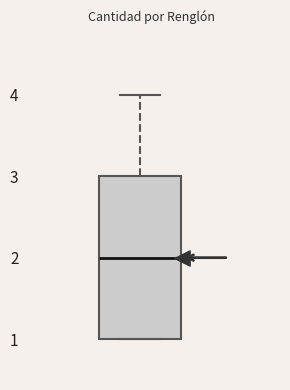

Read this box plot against the y-axis: the position of the median line, the range covered by the box, and the ends of both whiskers. The values are not printed on the chart, so give them approximately, as read against the axis.

median 2, box 1 to 3, whiskers 1 to 4